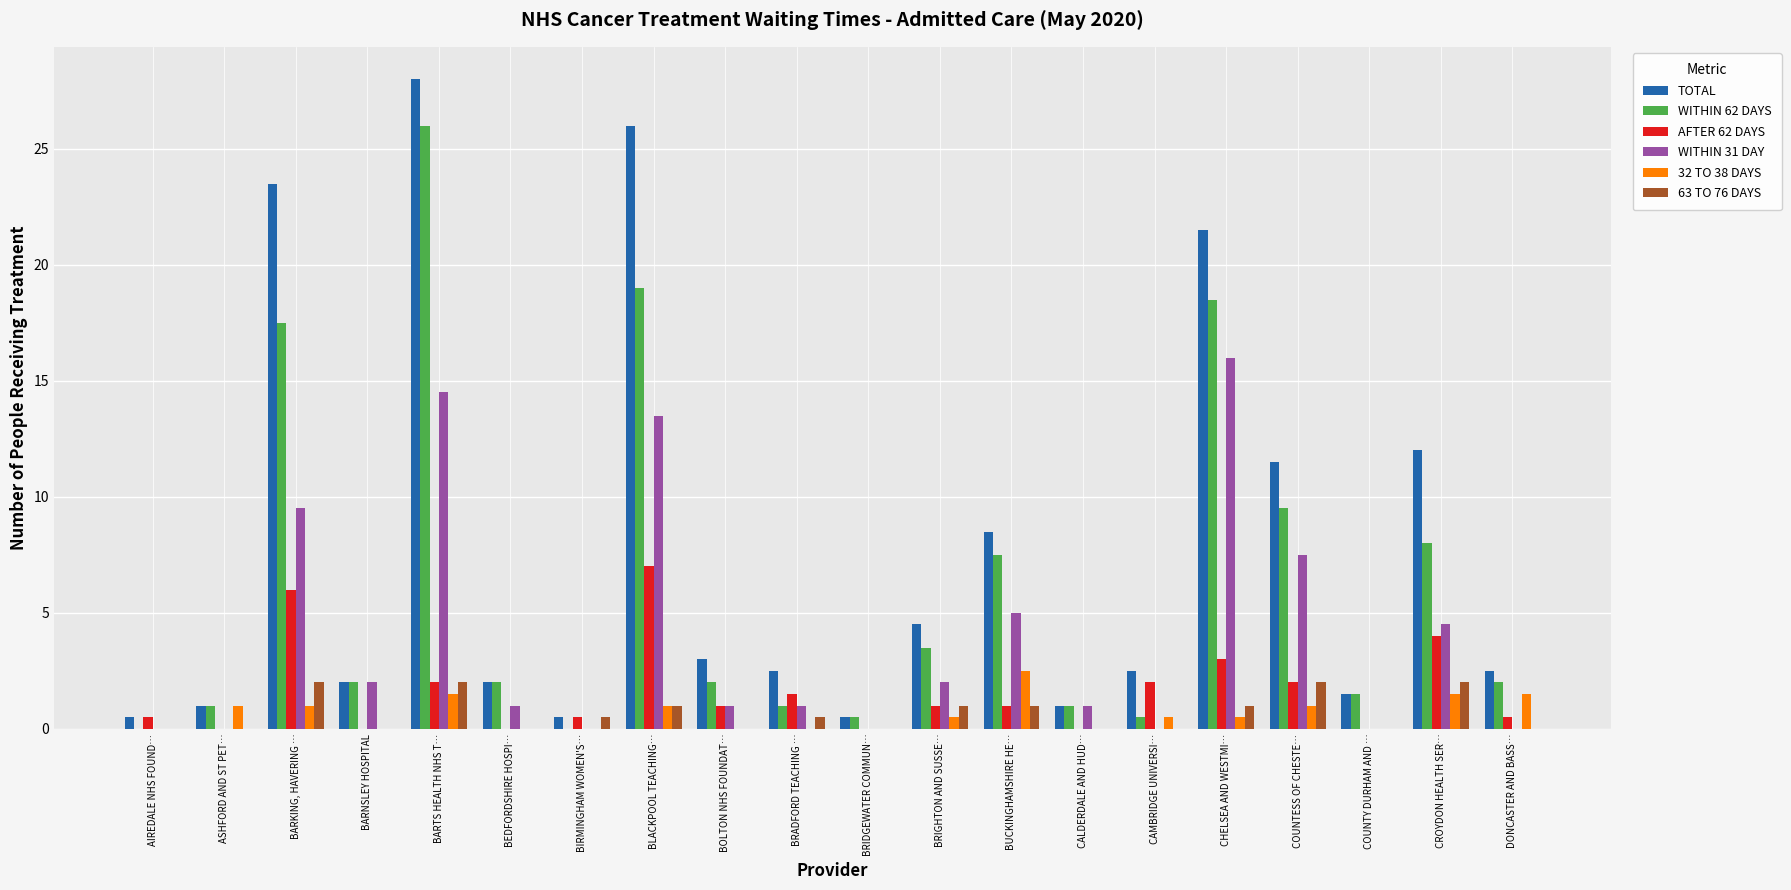

Does the chart contain stacked bars?

No